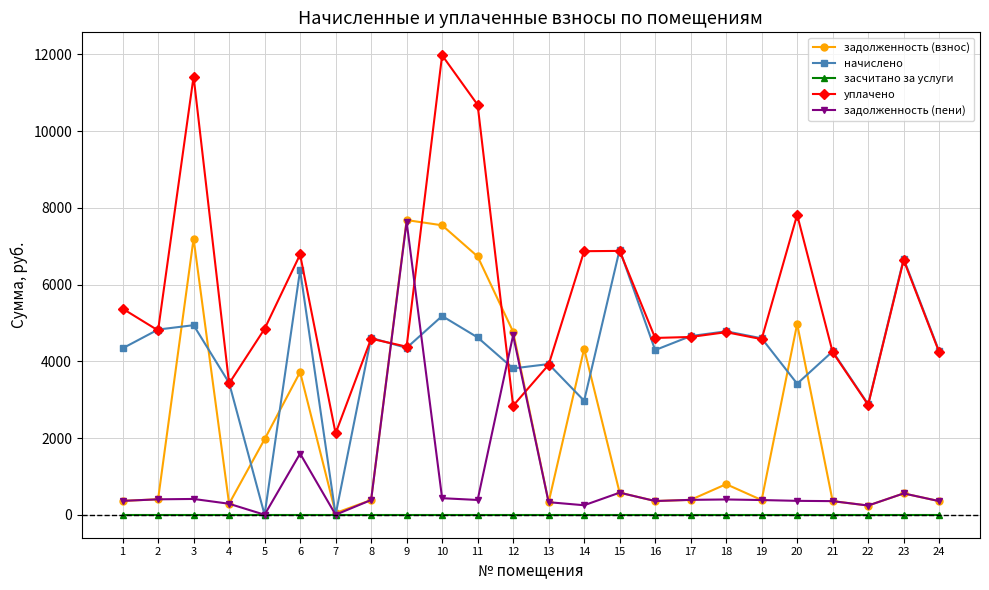

What is the value of the задолженность (пени) point at the 13th from the left?

327.4